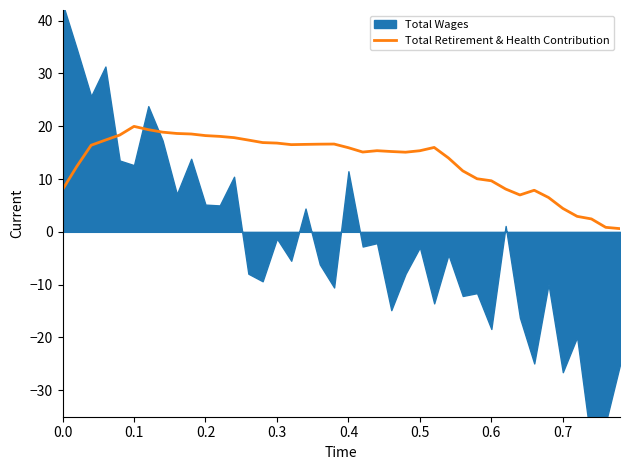

What is the highest value of the Total Retirement & Health Contribution series?

20.0